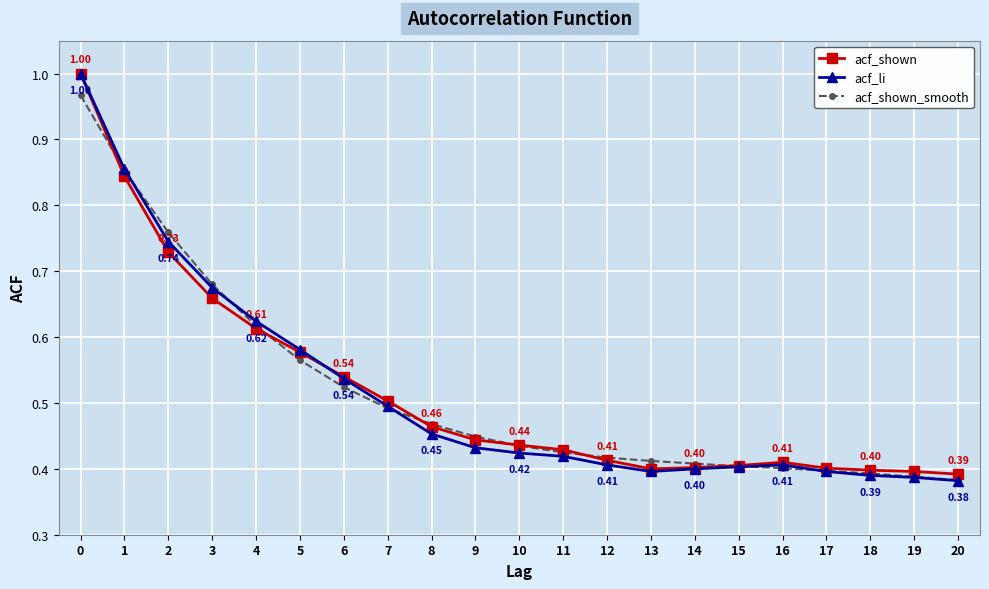

Between 4 and 18, which series saw the biggest shift?

acf_li